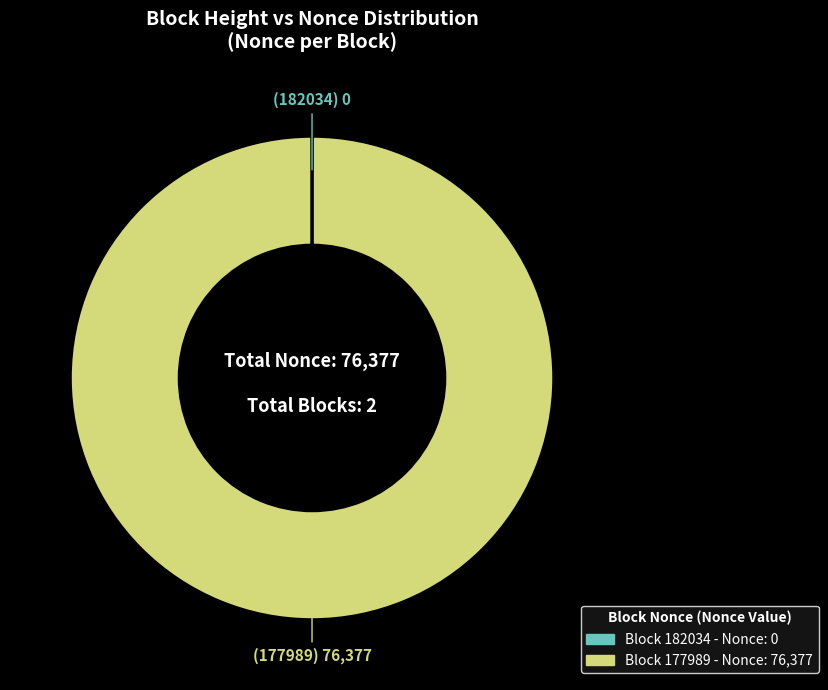

Does any single category account for the majority?

Yes